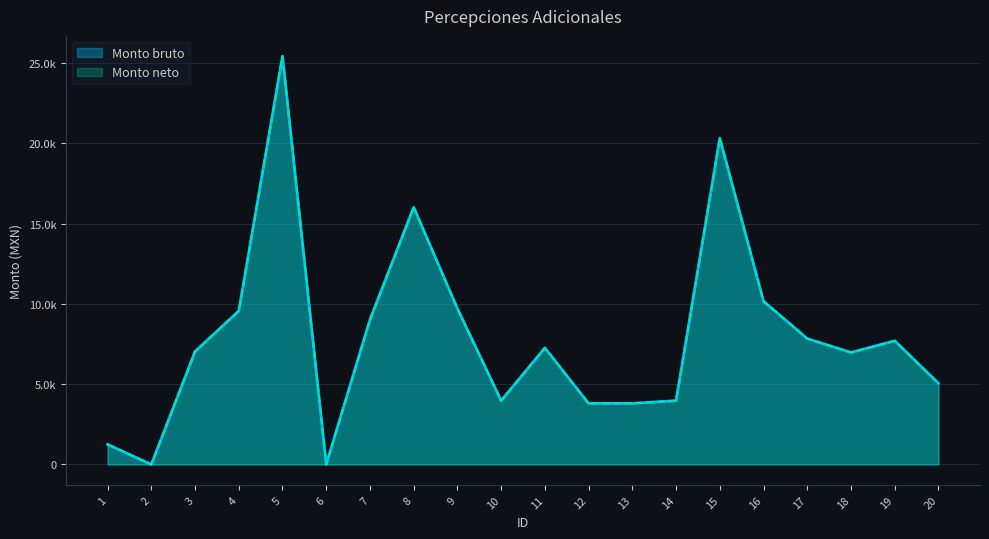

What is the average value of the Monto neto series?

7947.8